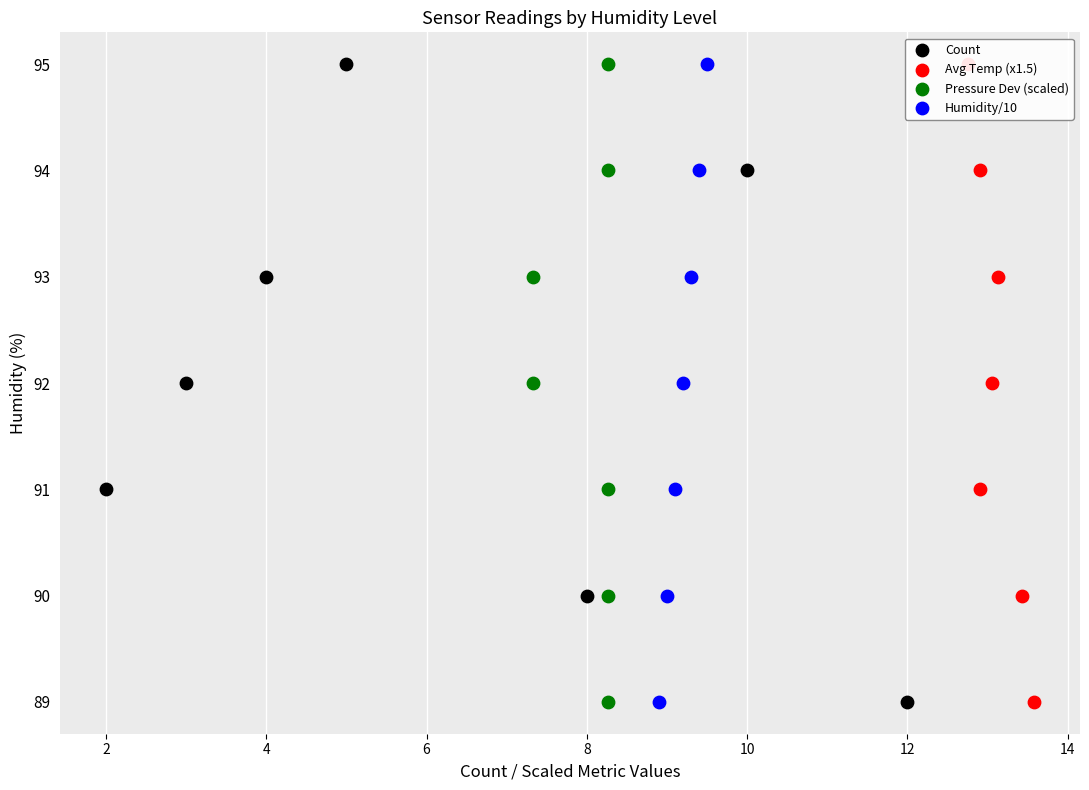

Which series has the widest spread of Y values?

Count